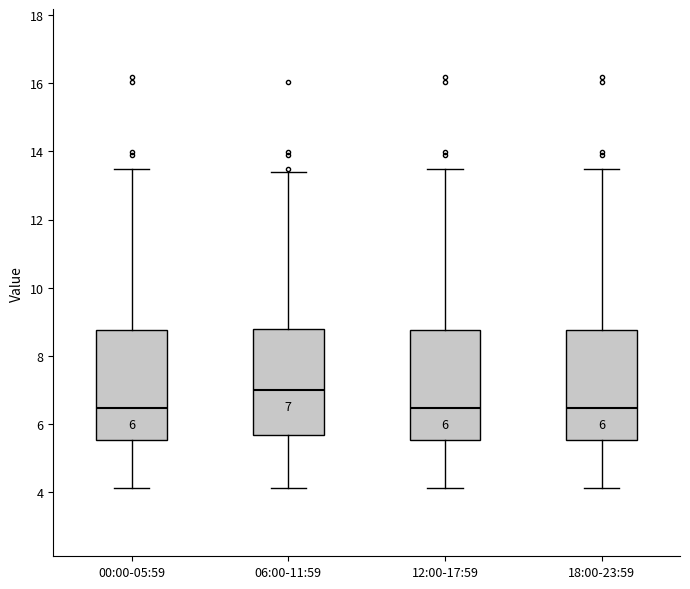

Which box has the highest median line?

06:00-11:59